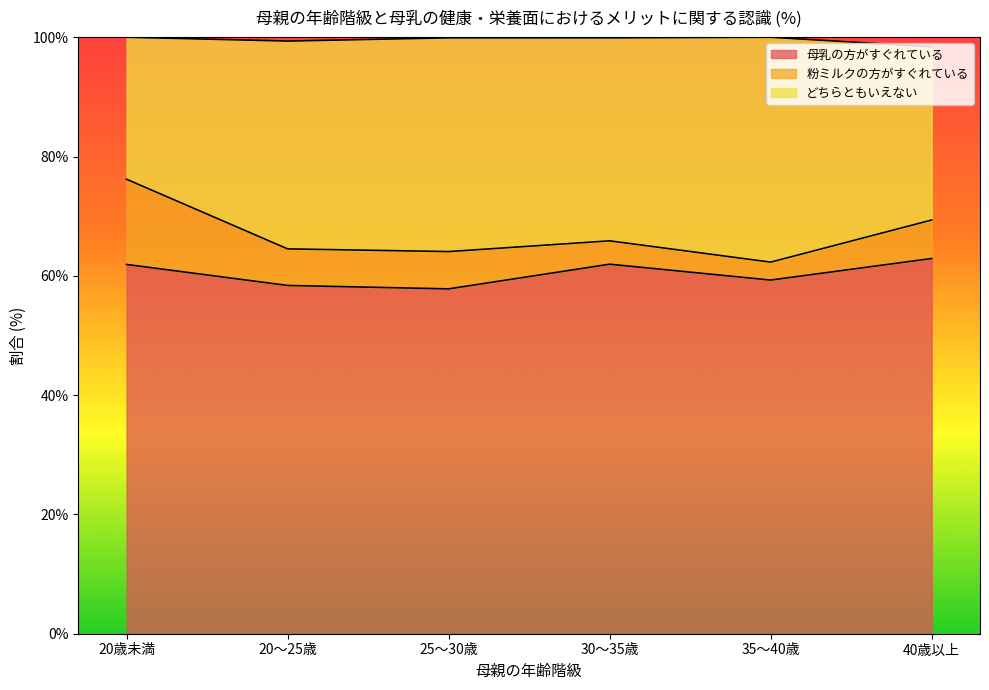

How many lines are shown in the chart?

3